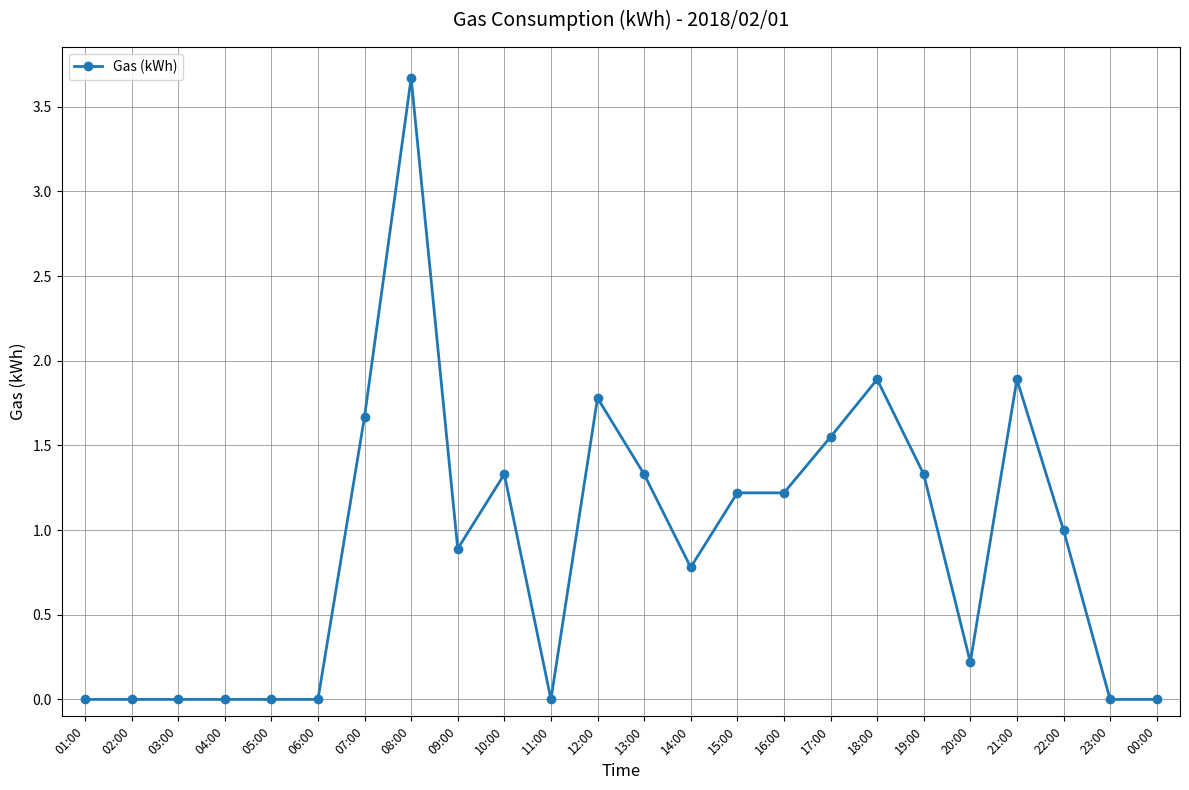

Count the number of data series in this chart.

1